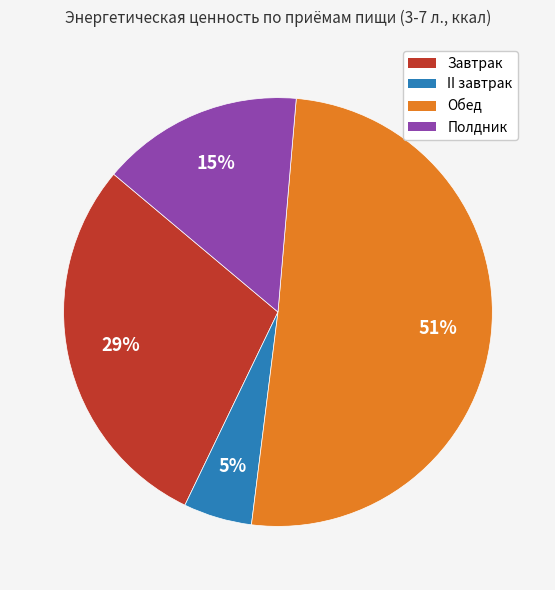

To the nearest percent, what portion does Обед represent?

51%